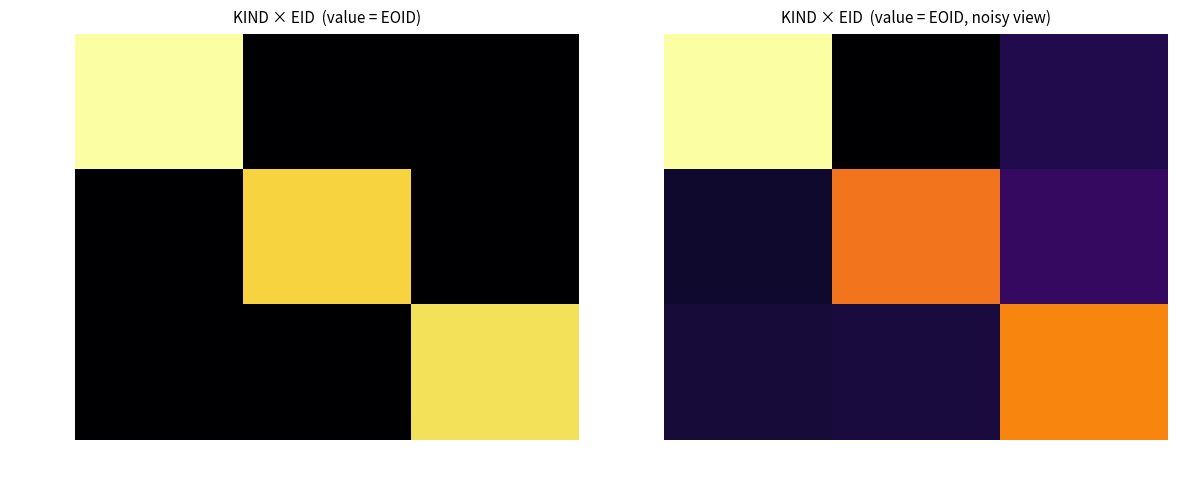

What is the difference between the maximum and second lowest values in the 賞(教育) series?

967333.2